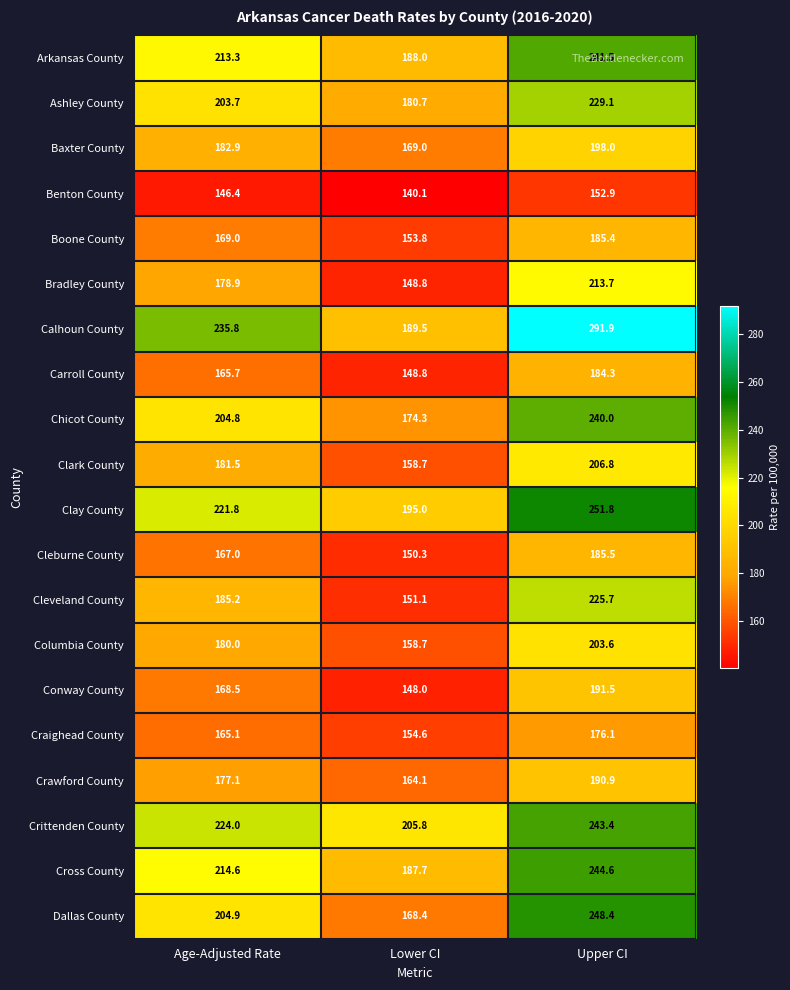

Which series has the largest total across all categories?

Calhoun County